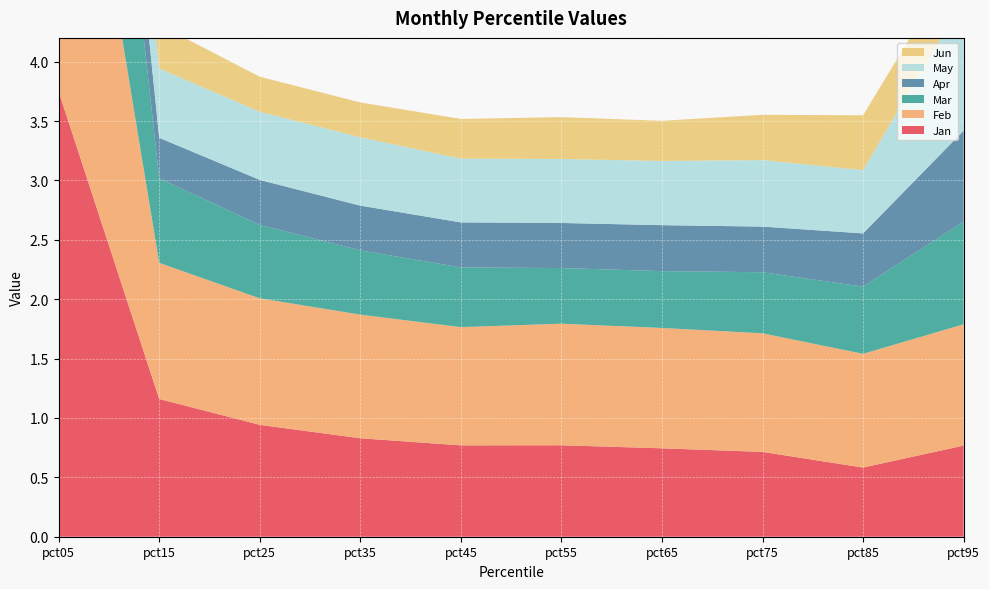

Reading right to left, list all the values displayed in this chart.

Jan: pct95=0.8	pct85=0.6	pct75=0.7	pct65=0.7	pct55=0.8	pct45=0.8	pct35=0.8	pct25=0.9	pct15=1.2	pct05=3.7
Feb: pct95=1.0	pct85=1.0	pct75=1.0	pct65=1.0	pct55=1.0	pct45=1.0	pct35=1.0	pct25=1.1	pct15=1.1	pct05=3.7
Mar: pct95=0.9	pct85=0.6	pct75=0.5	pct65=0.5	pct55=0.5	pct45=0.5	pct35=0.5	pct25=0.6	pct15=0.7	pct05=3.3
Apr: pct95=0.8	pct85=0.4	pct75=0.4	pct65=0.4	pct55=0.4	pct45=0.4	pct35=0.4	pct25=0.4	pct15=0.3	pct05=0.9
May: pct95=1.1	pct85=0.5	pct75=0.6	pct65=0.5	pct55=0.5	pct45=0.5	pct35=0.6	pct25=0.6	pct15=0.6	pct05=1.0
Jun: pct95=0.4	pct85=0.5	pct75=0.4	pct65=0.3	pct55=0.4	pct45=0.3	pct35=0.3	pct25=0.3	pct15=0.4	pct05=1.8